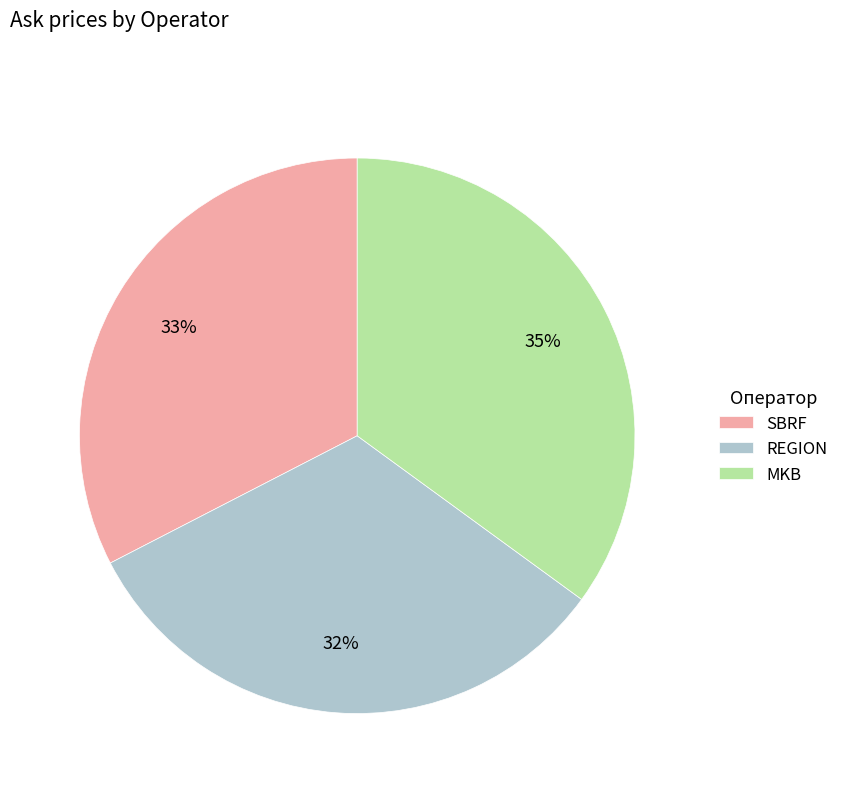

To the nearest percent, what is the difference between the largest and smallest slice percentages?

3%